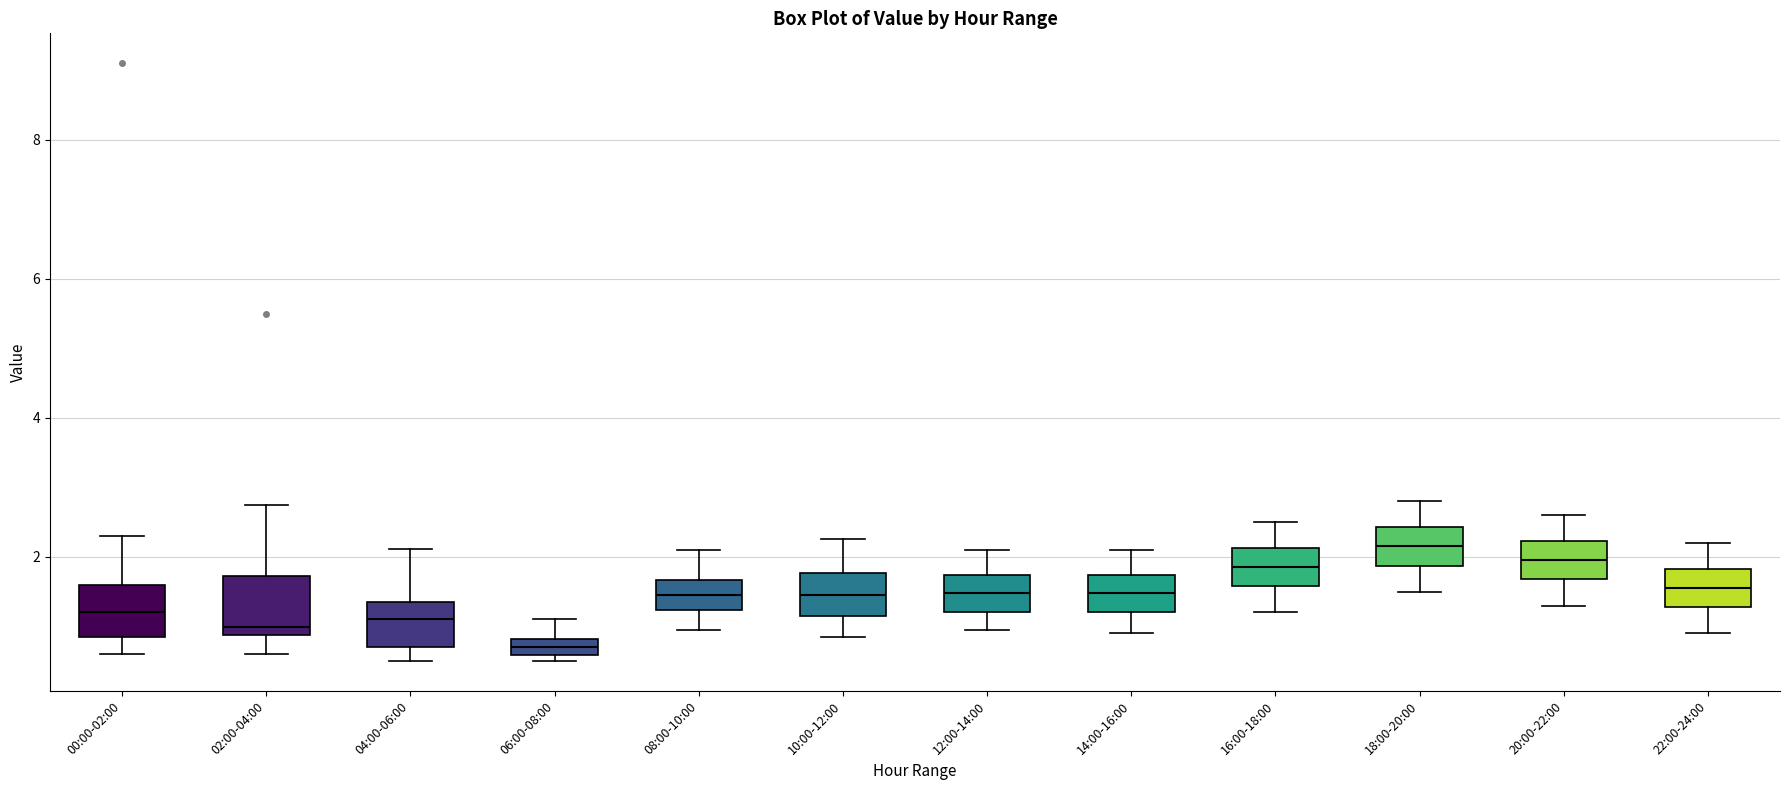

Where does the upper whisker of the box for 04:00-06:00 end on the y-axis? The values are not printed on the chart, so give them approximately, as read against the axis.

2.2